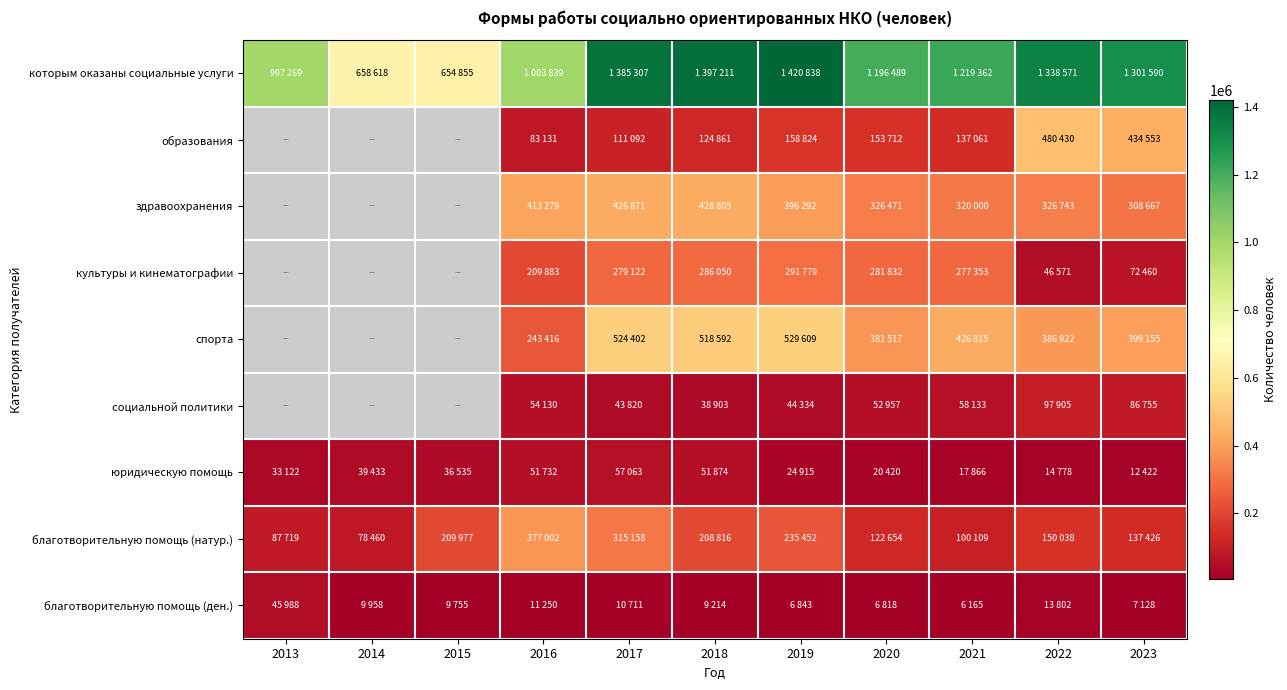

At which label is юридическую помощь closest to 34742?

2013